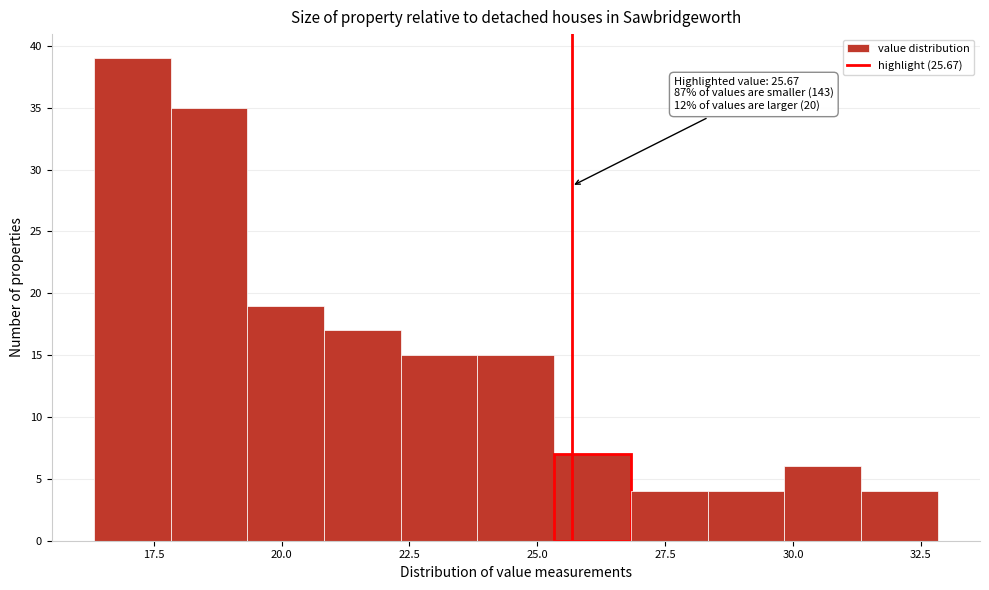

Read against the x-axis, roughly where is the centre of the tallest bar?

17.0